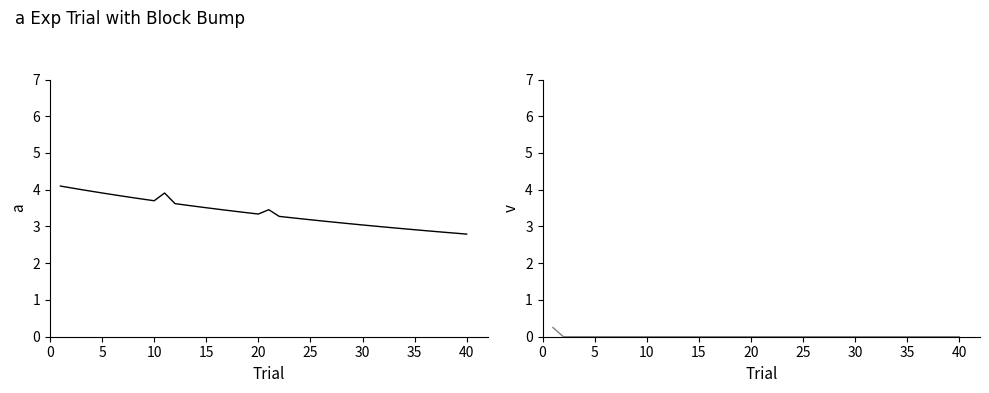

True or false: KONTRBR has more than 2 points higher than both neighbors.

False